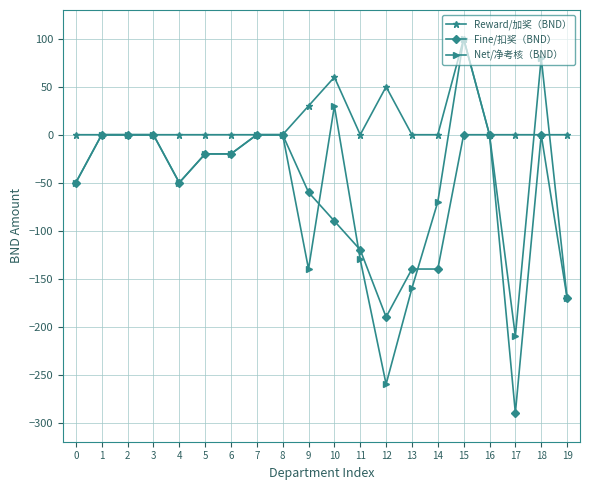

Reading left to right, list all the values displayed in this chart.

Reward/加奖（BND）: 0	0	0	0	0	0	0	0	0	30	60	0	50	0	0	100	0	0	0	0
Fine/扣奖（BND）: -50	0	0	0	-50	-20	-20	0	0	-60	-90	-120	-190	-140	-140	0	0	-290	0	-170
Net/净考核（BND）: -50	0	0	0	-50	-20	-20	0	0	-140	30	-130	-260	-160	-70	100	0	-210	80	-170